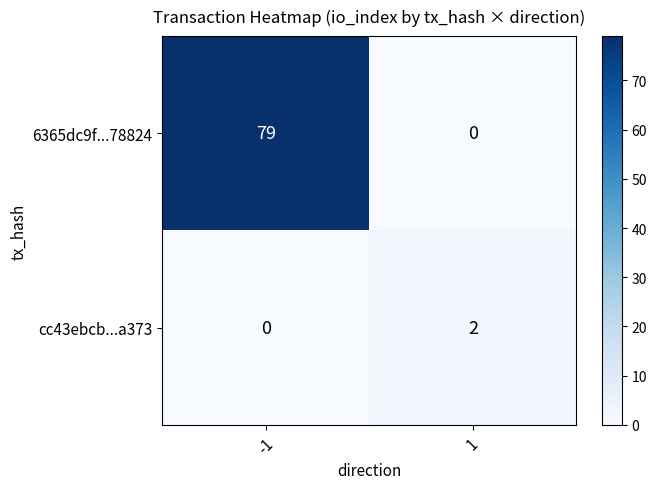

What is the sum of all 6365dc9f...78824 values?

79